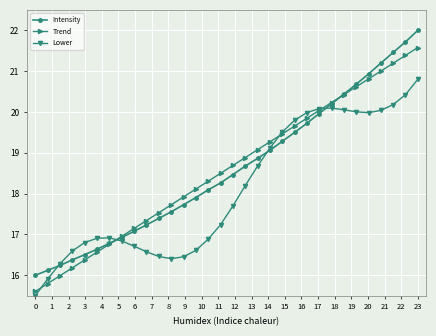

Which series has the widest spread of values?

Intensity